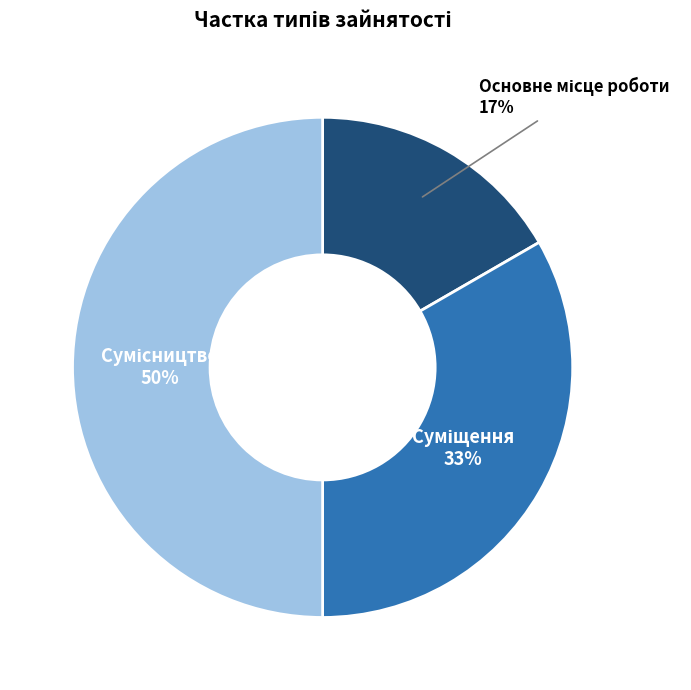

How many slices are in this pie chart?

3